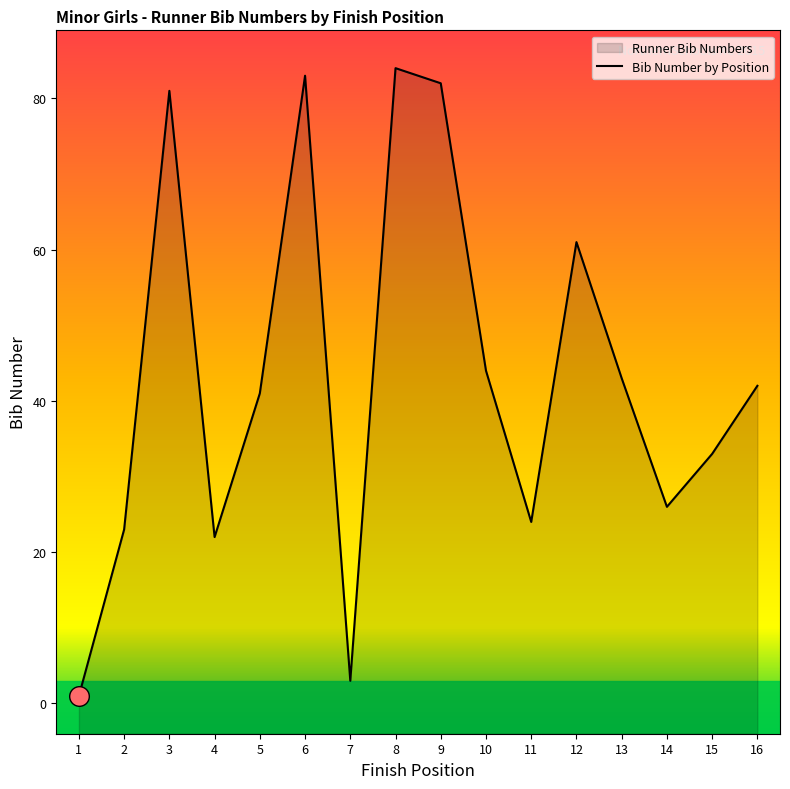

Approximately how many times larger is the value at 16 compared to 6?

0.5